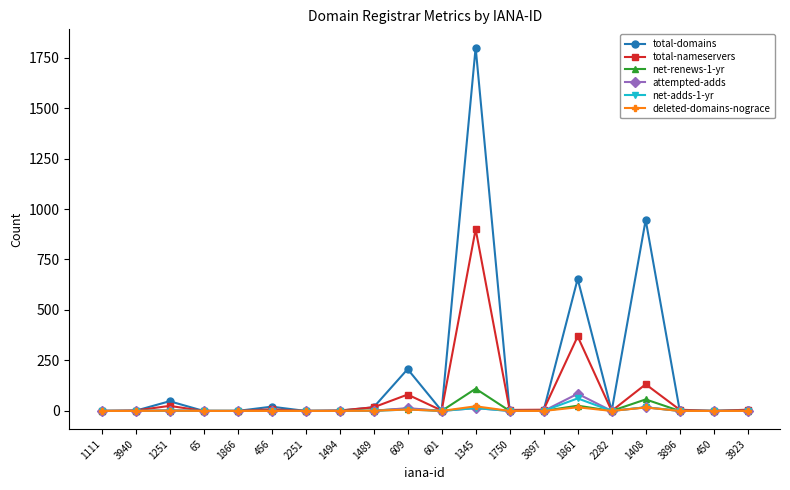

What is the difference between the net-renews-1-yr values at 609 and 1251?

9